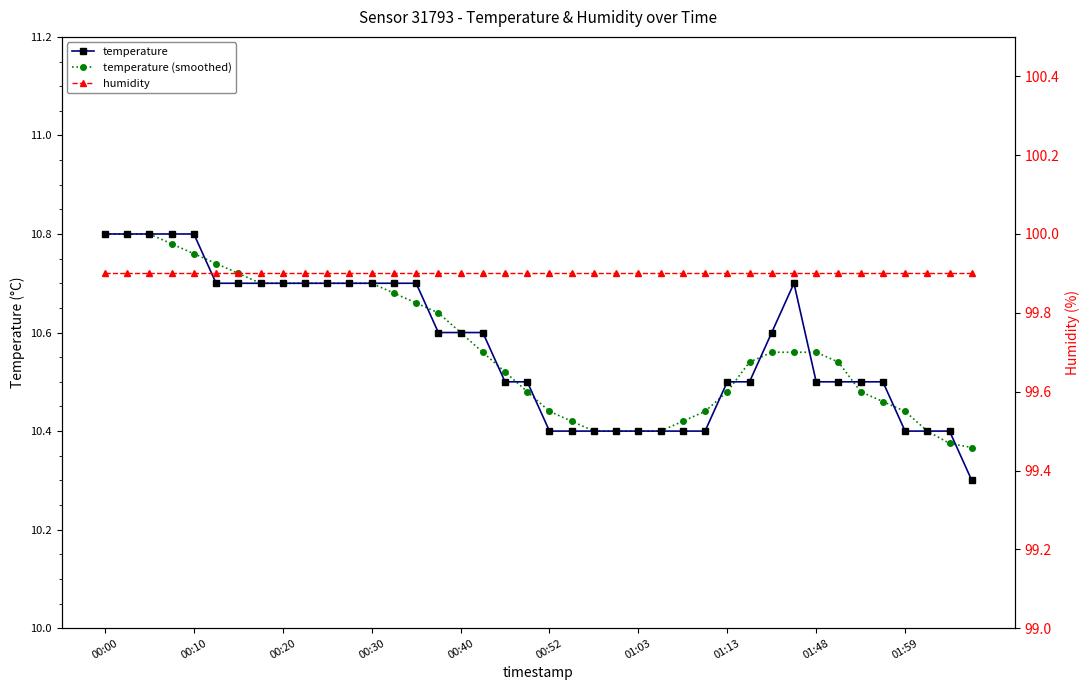

True or false: humidity has a value of 58.6 at 26.

False